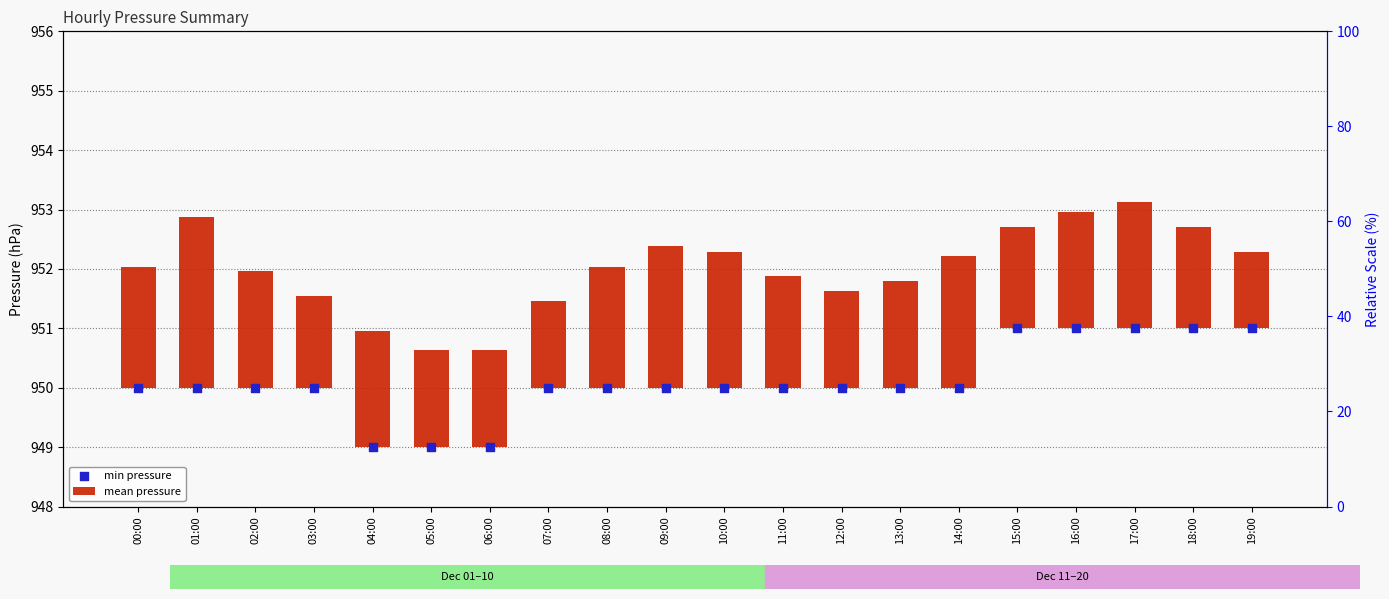

Which series reaches the minimum Y coordinate?

mean pressure